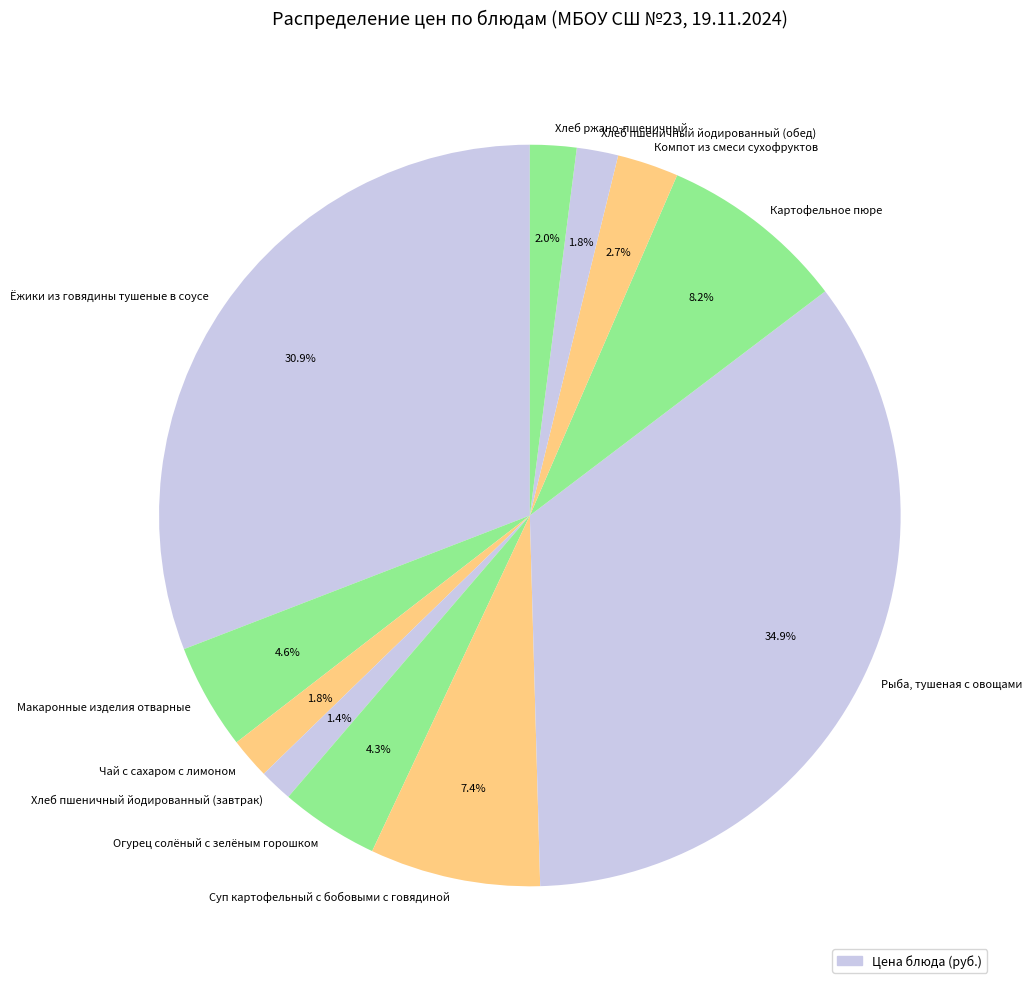

Is Хлеб пшеничный йодированный (завтрак) the majority of the pie?

No